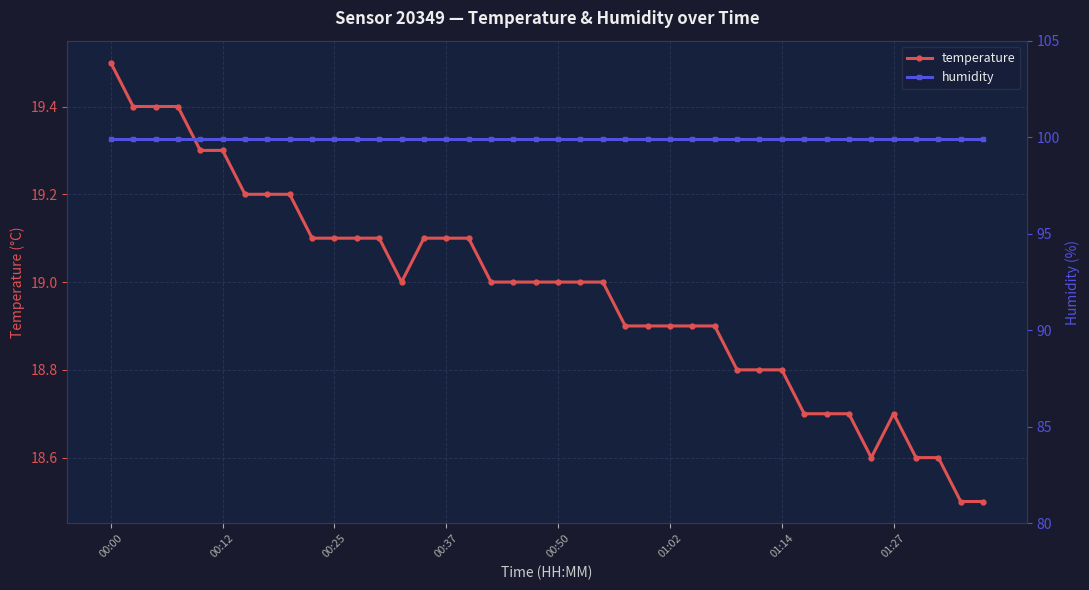

At which category does the chart reach its peak across all series?

00:00